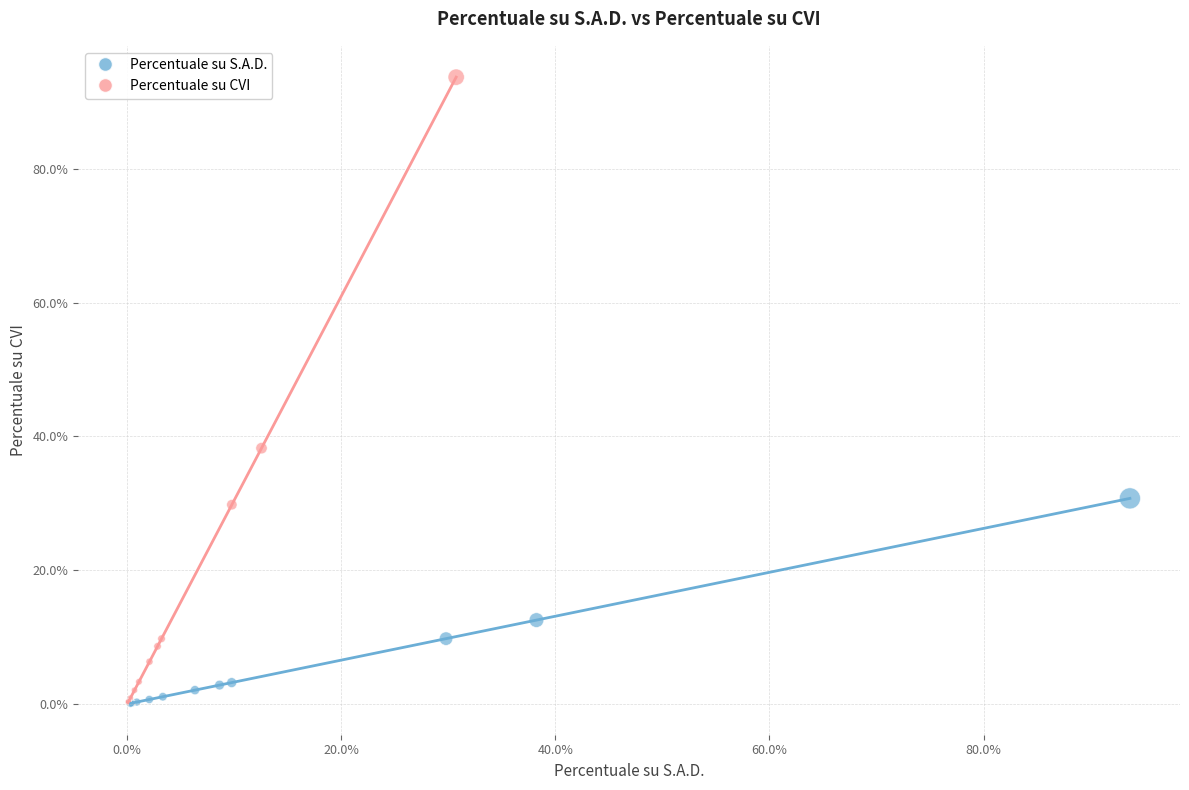

What are all the series names shown in the legend?

Percentuale su S.A.D., Percentuale su CVI